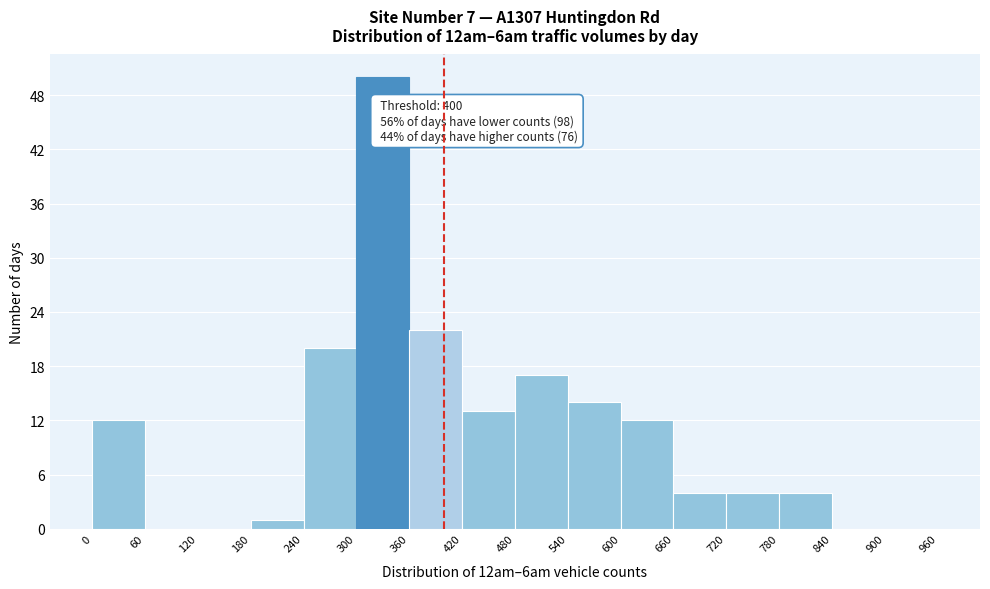

Over which range of the x-axis is the bar tallest?

300 to 360